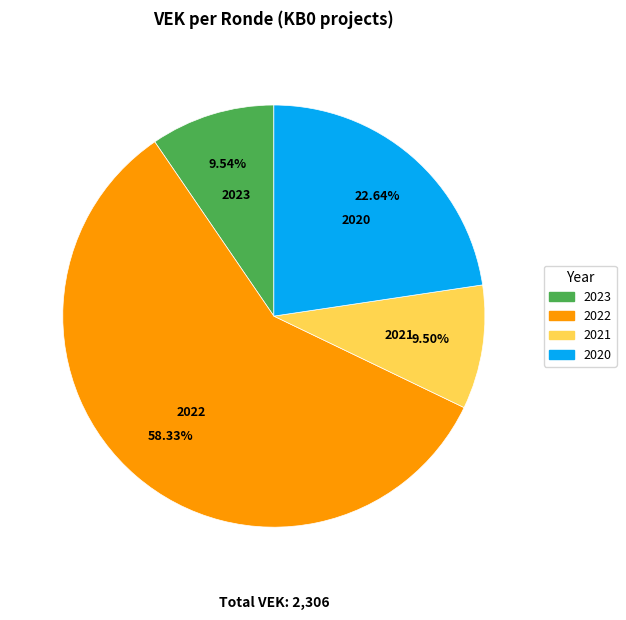

How many slices are in this pie chart?

4